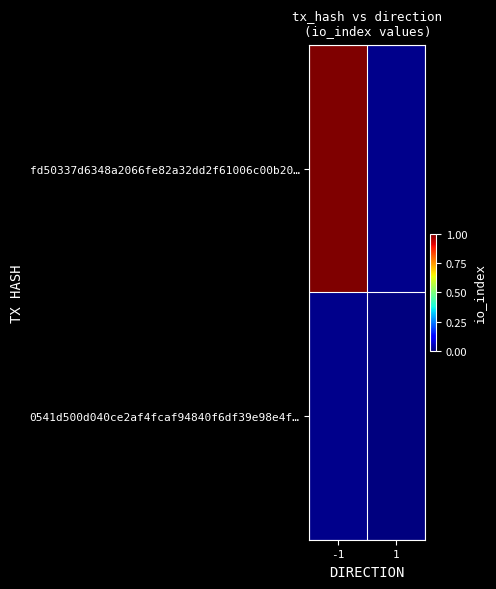

At -1, list the series in order from largest to smallest.

fd50337d6348a2066fe82a32dd2f61006c00b20…, 0541d500d040ce2af4fcaf94840f6df39e98e4f…